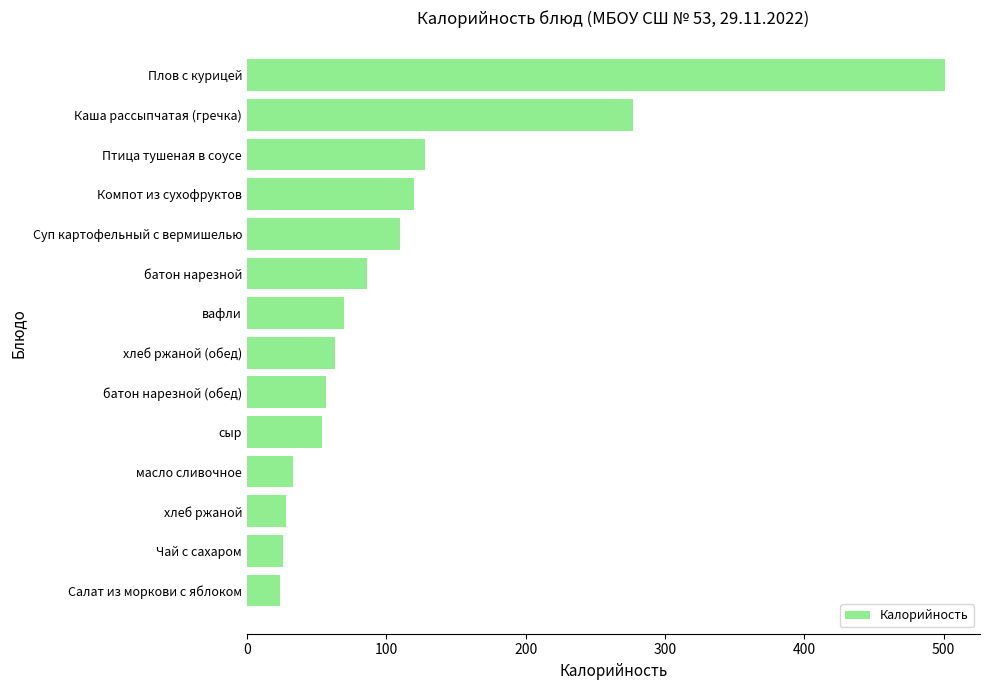

The value at Каша рассыпчатая (гречка) is 121. True or false?

False